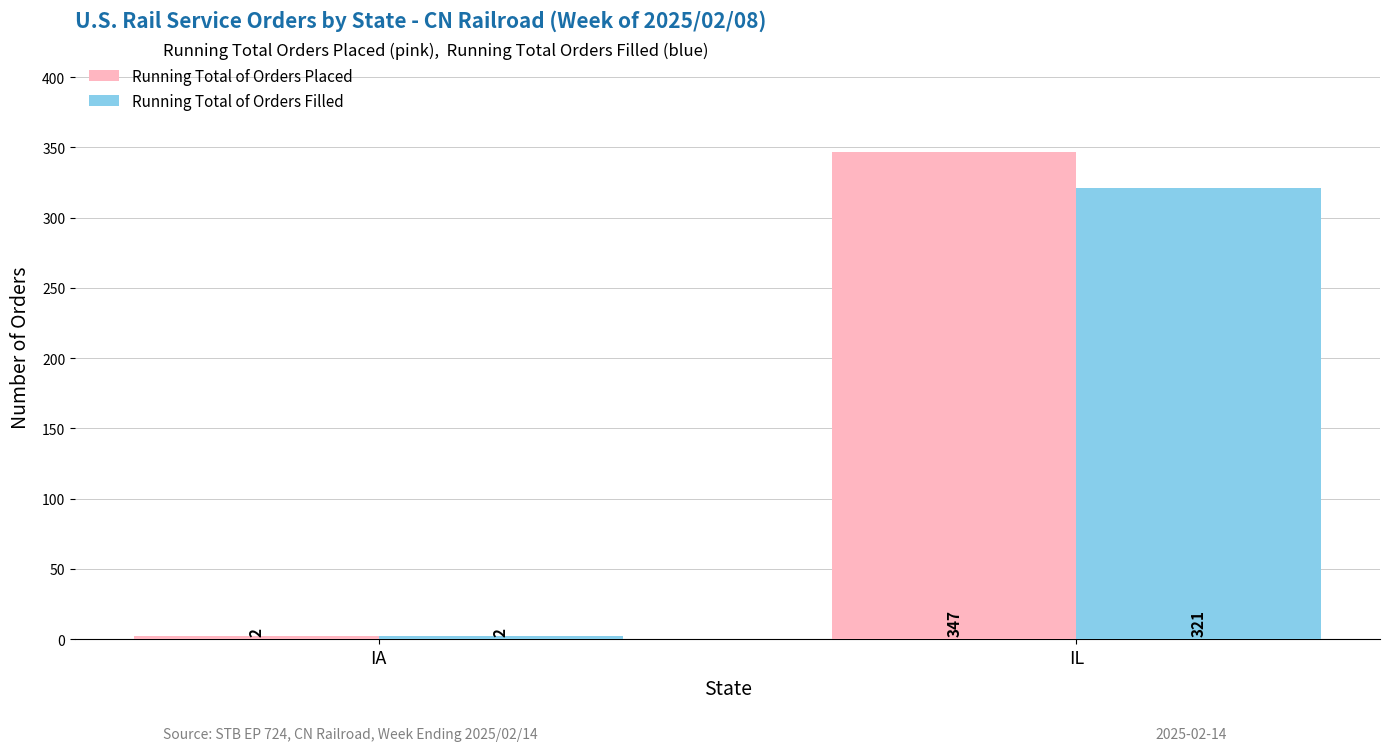

What are all the series names shown in the legend?

Running Total of Orders Placed, Running Total of Orders Filled